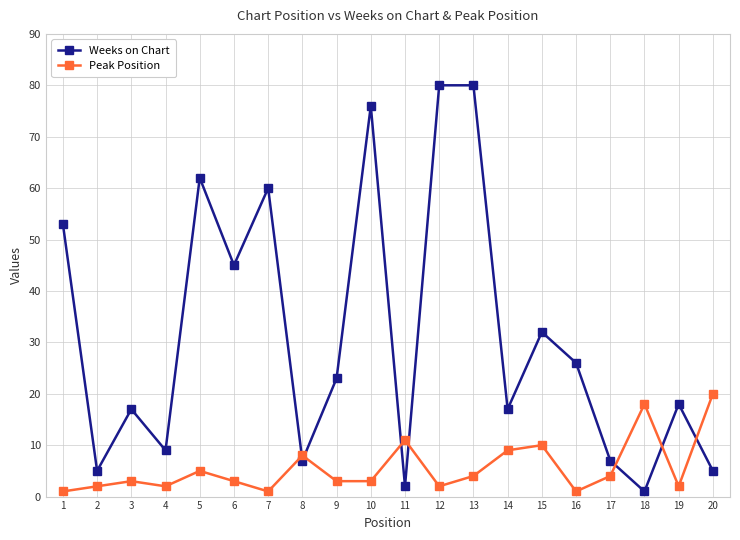

How many categories are shown in the chart?

20